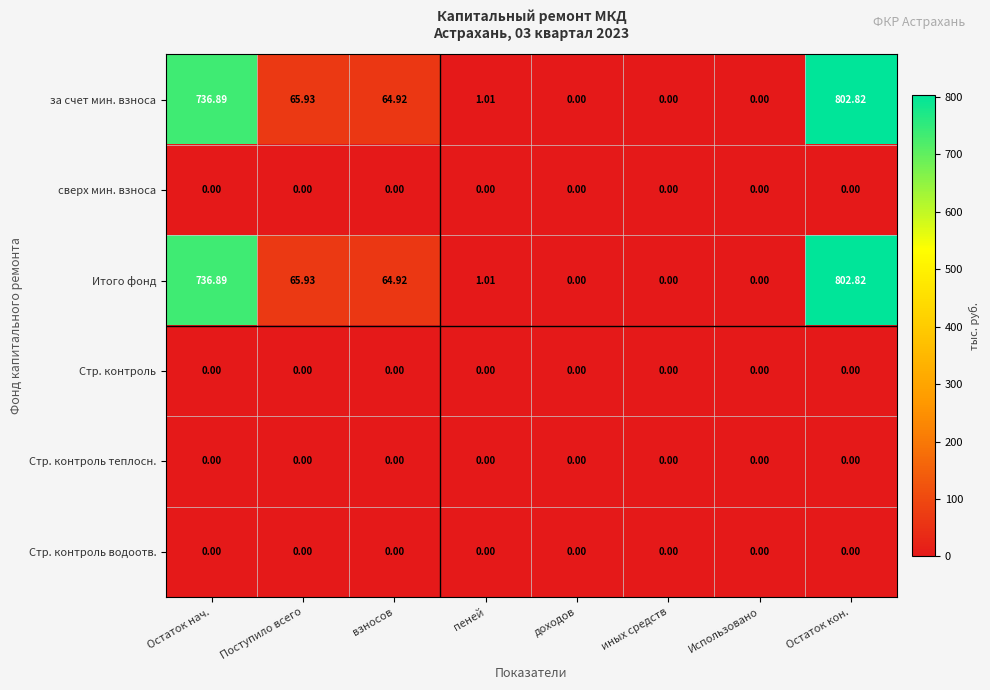

At which category is the sum across all series the highest?

Остаток кон.